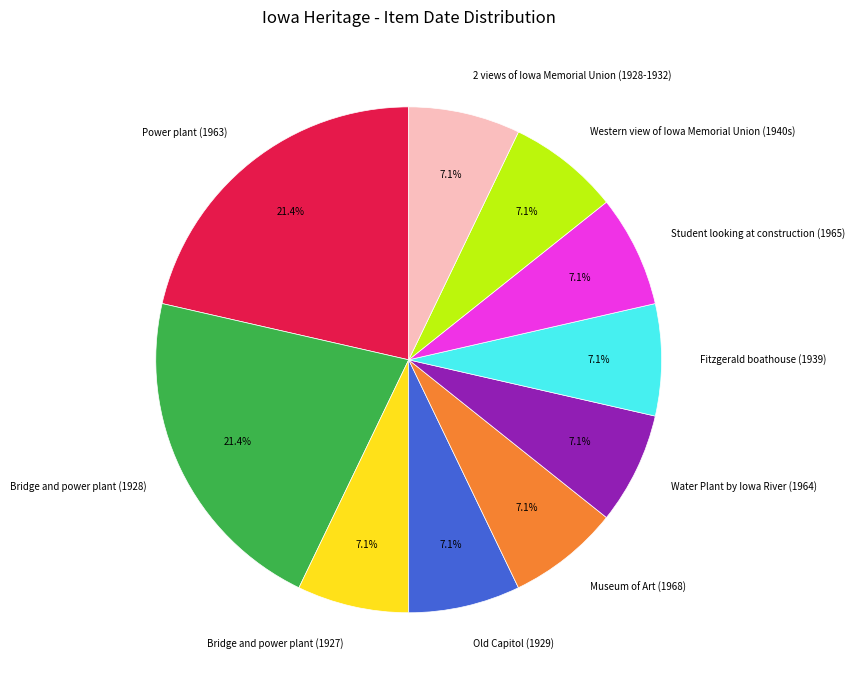

To the nearest percent, what percentage of the pie is Old Capitol (1929)?

7%